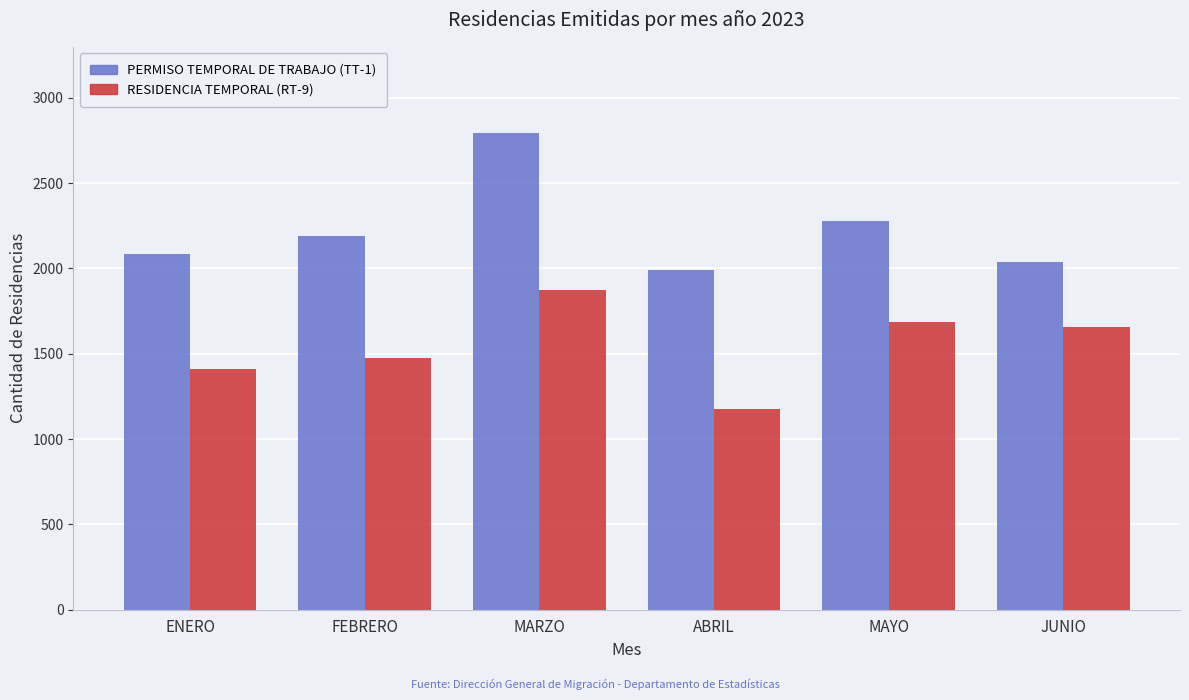

What is the value of the PERMISO TEMPORAL DE TRABAJO (TT-1) bar at the 1st from the left?

2082